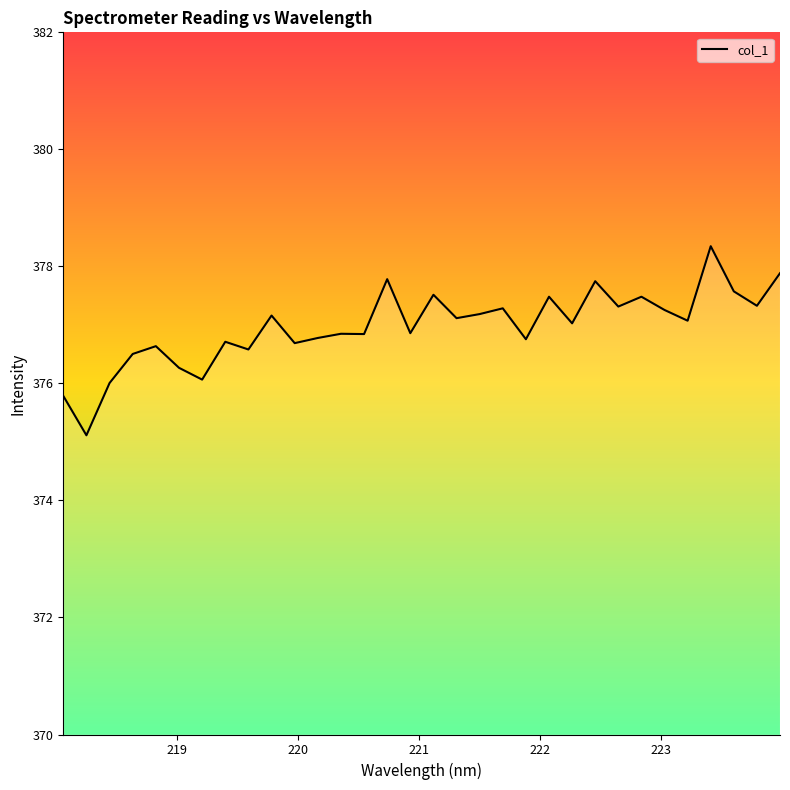

What is the minimum value shown in the chart?

375.1